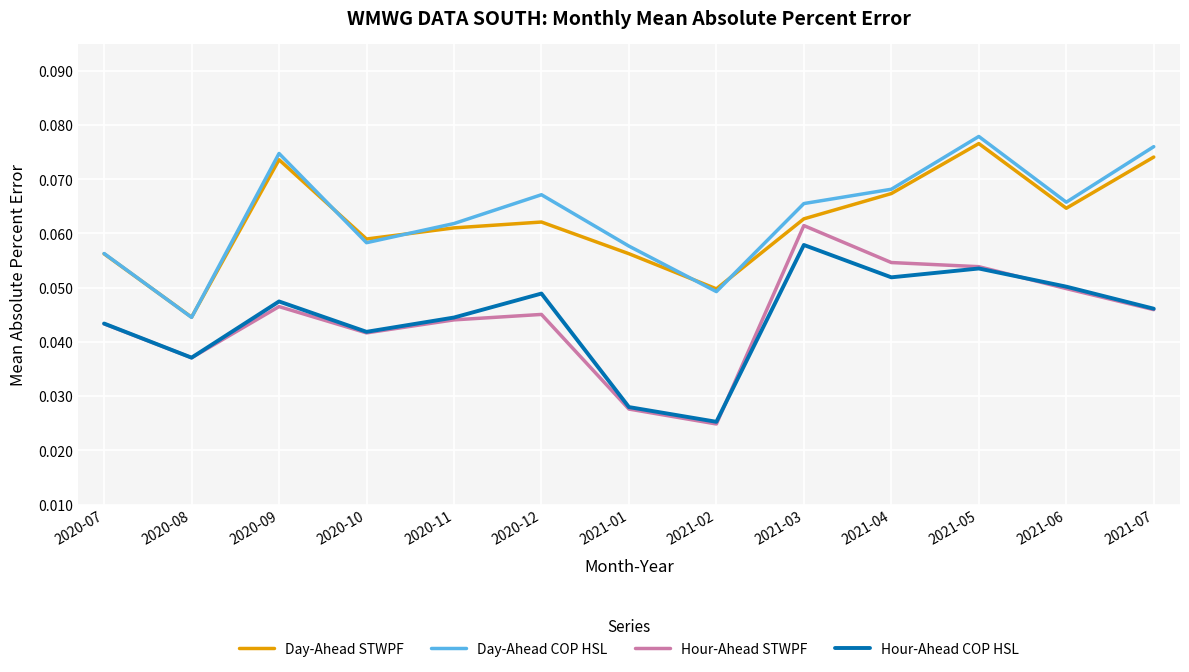

Which series has the largest total across all categories?

Day-Ahead COP HSL